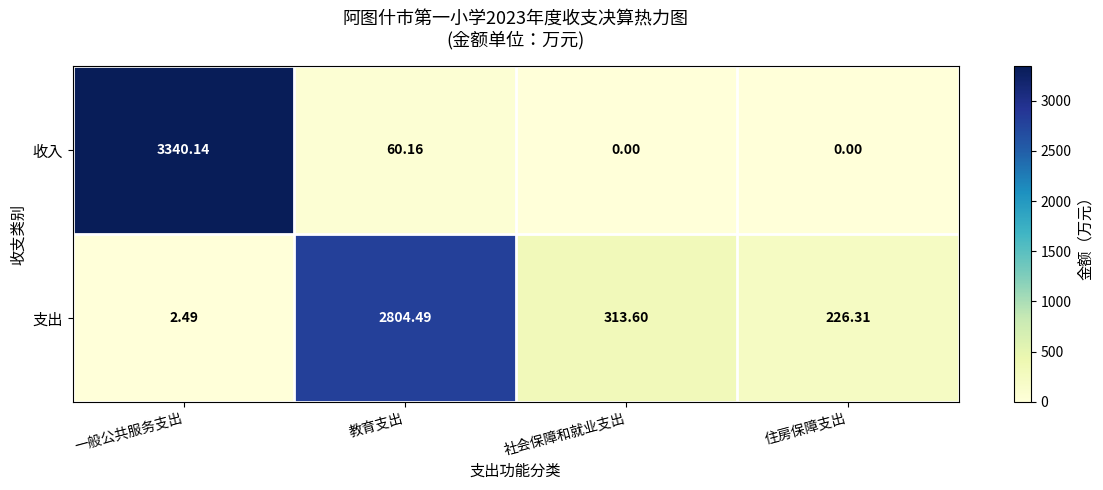

Which series changed the most between 一般公共服务支出 and 住房保障支出?

收入